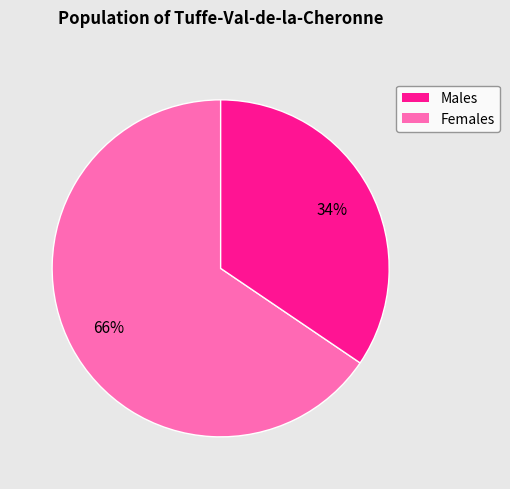

How many segments does this pie chart have?

2